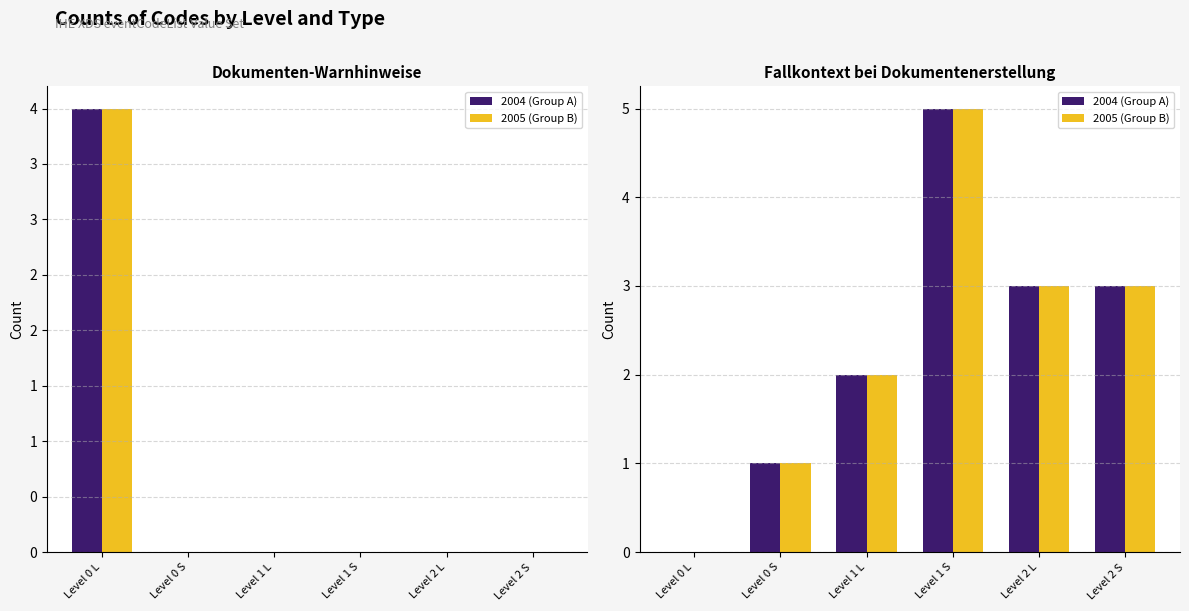

Which series has the widest spread of values?

2004 (Group A)